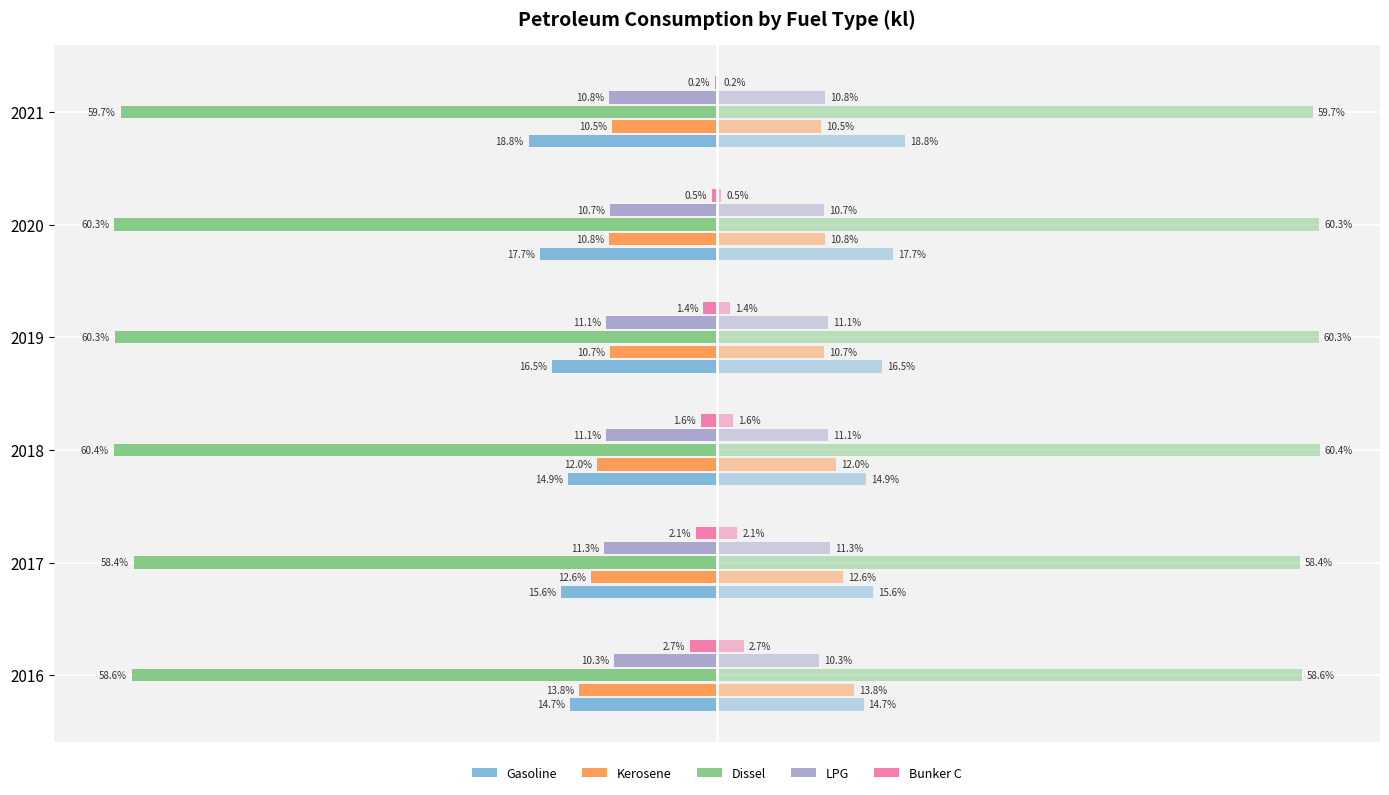

Are the bars grouped side by side (vs. stacked)?

Yes